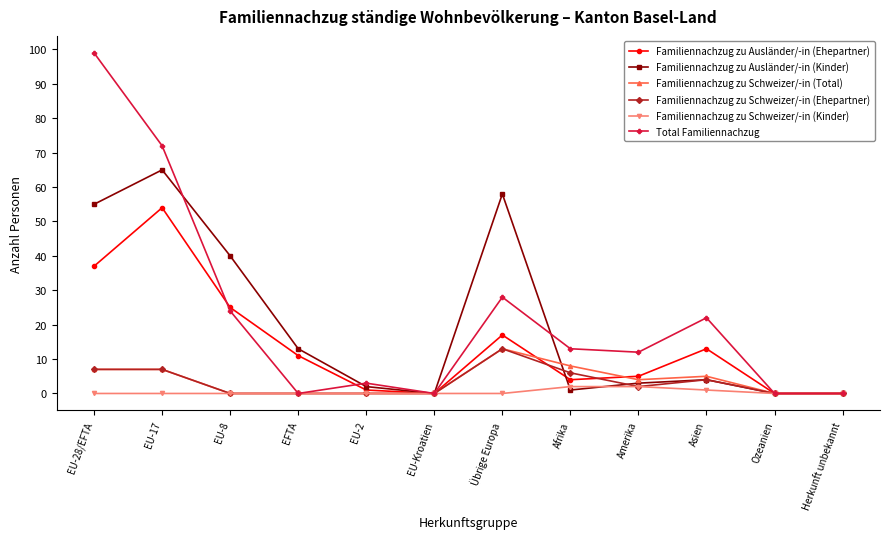

What is the label of the 1st point from the right?

Herkunft unbekannt